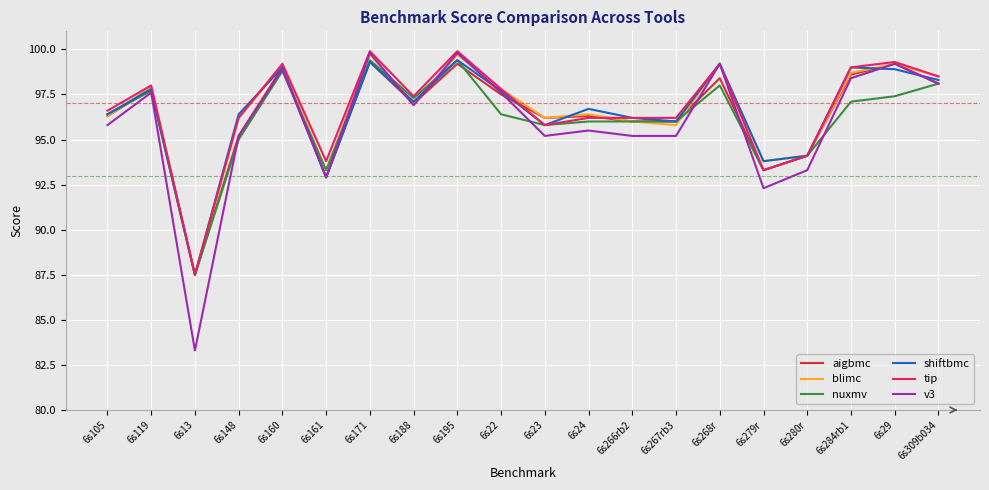

What is the total value across all series at 6s267rb3?

575.2